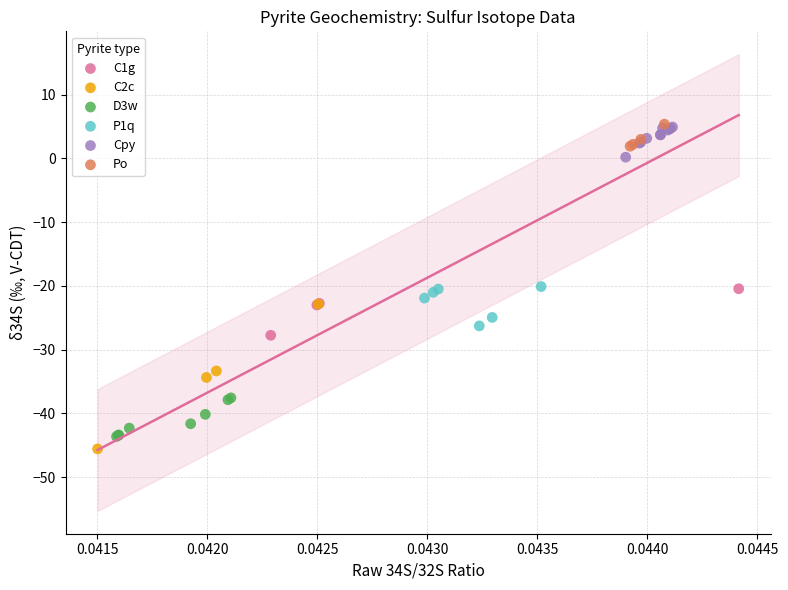

What are all the series names shown in the legend?

C1g, C2c, D3w, P1q, Cpy, Po